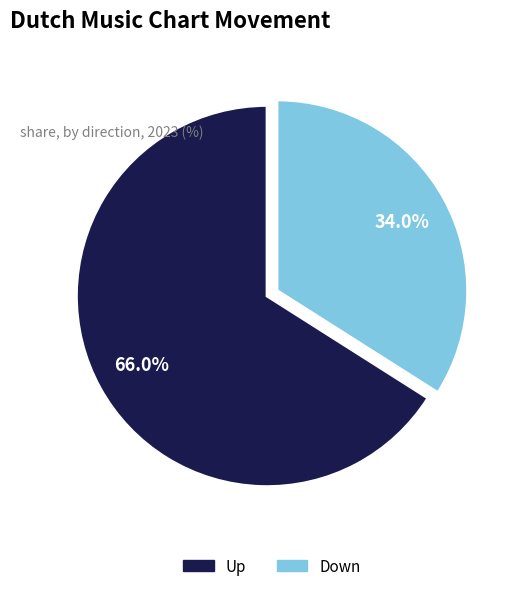

Does any single category account for the majority?

Yes